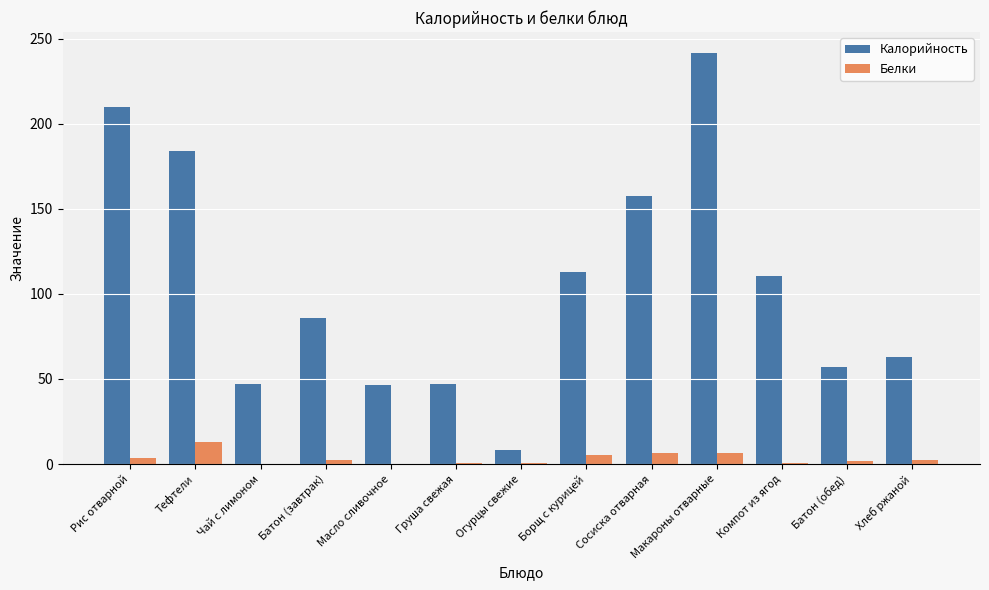

At which category is the sum across all series the highest?

Макароны отварные